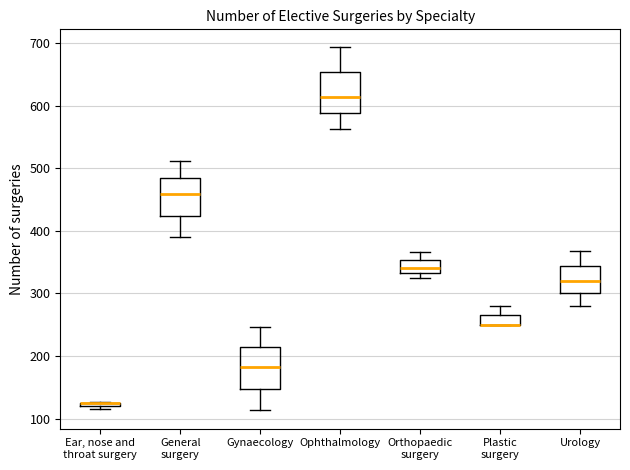

Where is the lower edge of the box for Gynaecology on the y-axis? The values are not printed on the chart, so give them approximately, as read against the axis.

150